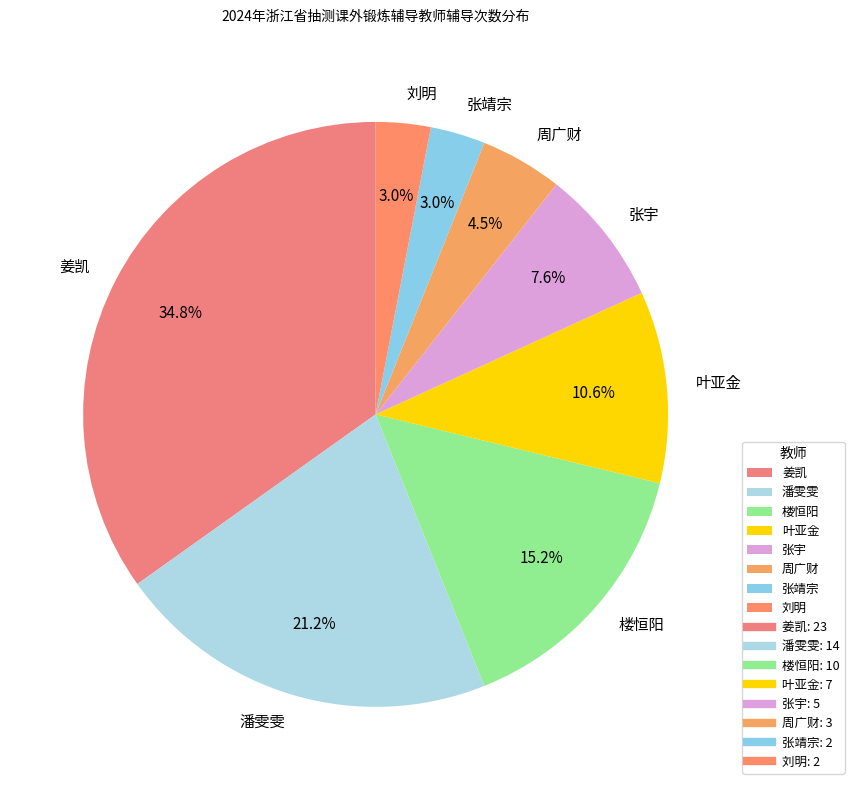

What percentage is NOT represented by 潘雯雯?

78.8%